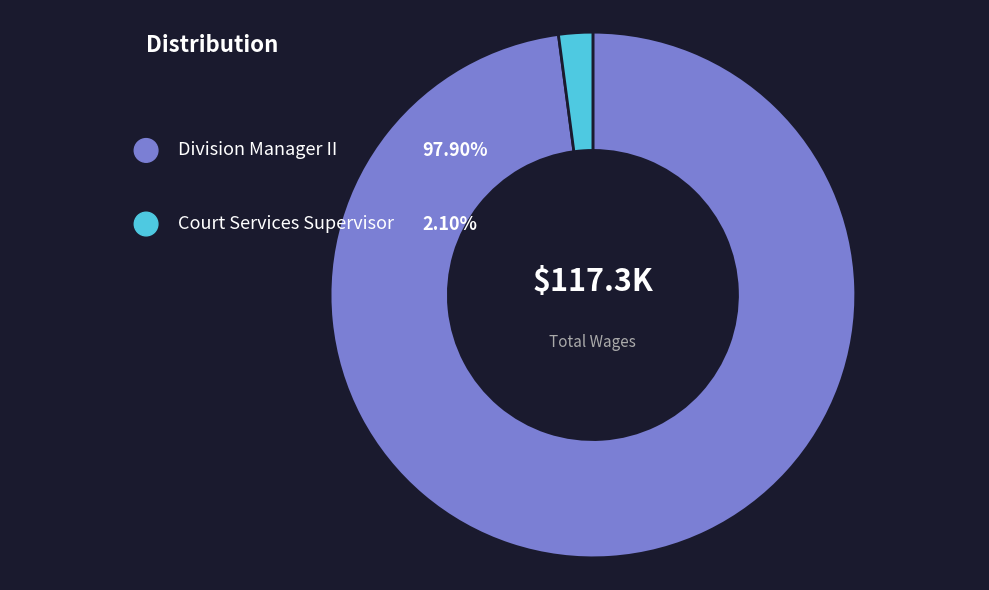

Which category has the smallest portion of the pie?

Court Services Supervisor